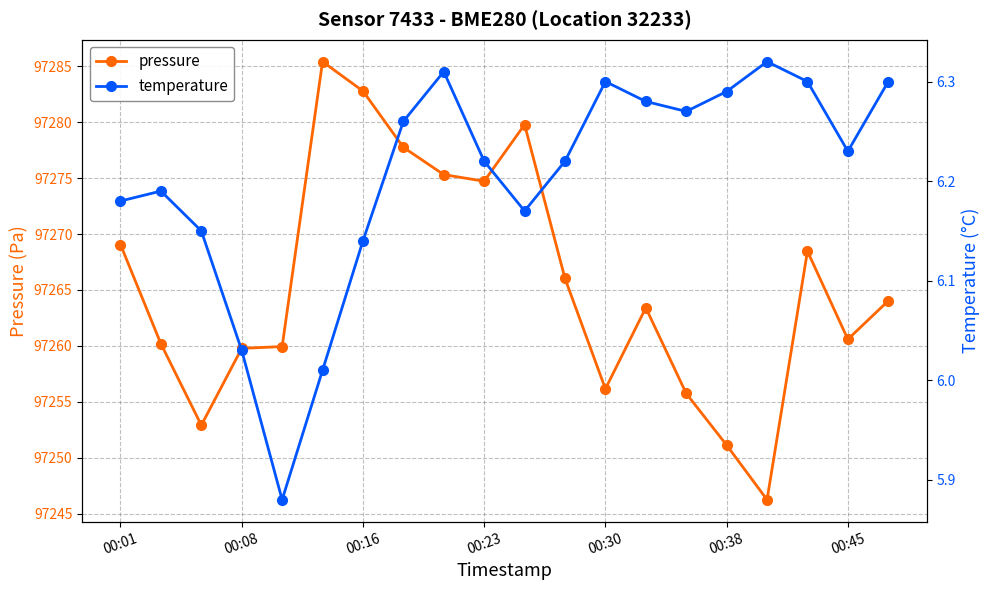

List the labels in order of temperature value, largest first.

16, 8, 12, 17, 19, 15, 13, 14, 7, 18, 9, 11, 00:08, 00:01, 10, 00:16, 00:45, 00:23, 00:38, 00:30